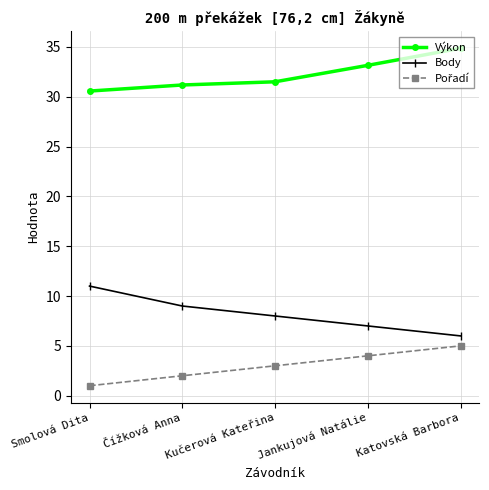

At how many categories does at least one series exceed 26?

5